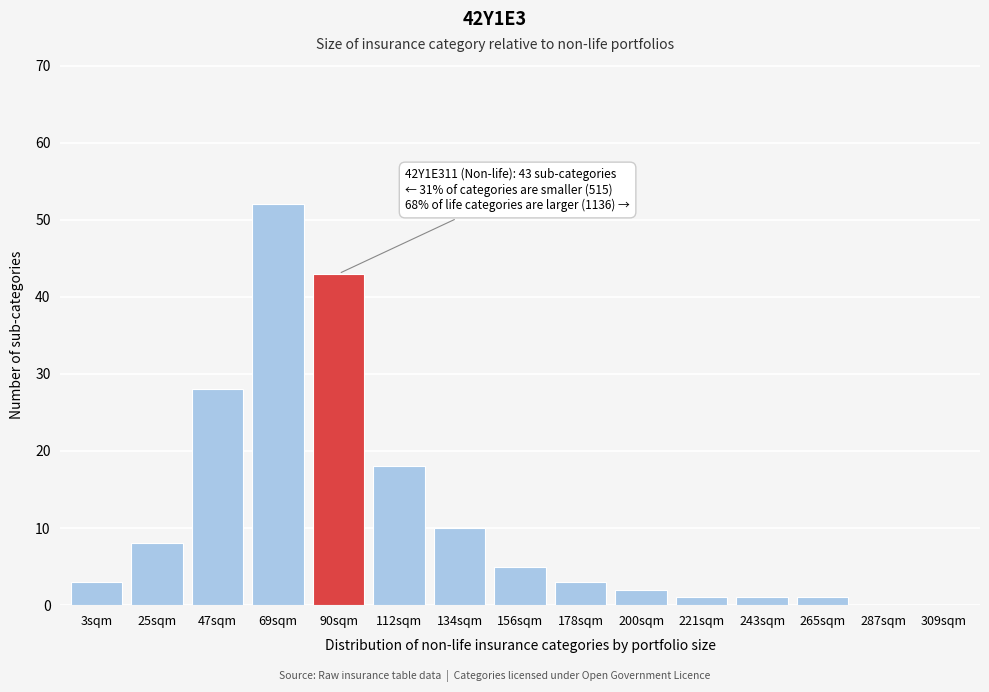

Reading left to right, transcribe all the data shown in this chart.

3sqm=3	25sqm=8	47sqm=28	69sqm=52	90sqm=43	112sqm=18	134sqm=10	156sqm=5	178sqm=3	200sqm=2	221sqm=1	243sqm=1	265sqm=1	287sqm=0	309sqm=0